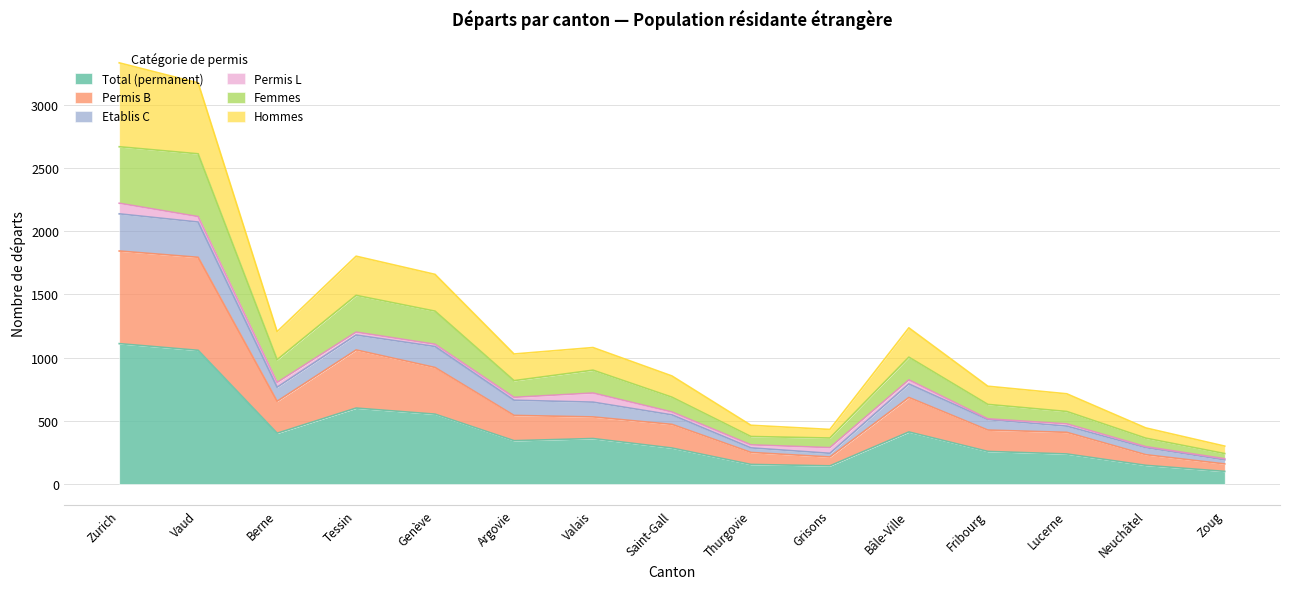

What is the maximum value for Total (permanent)?

1111